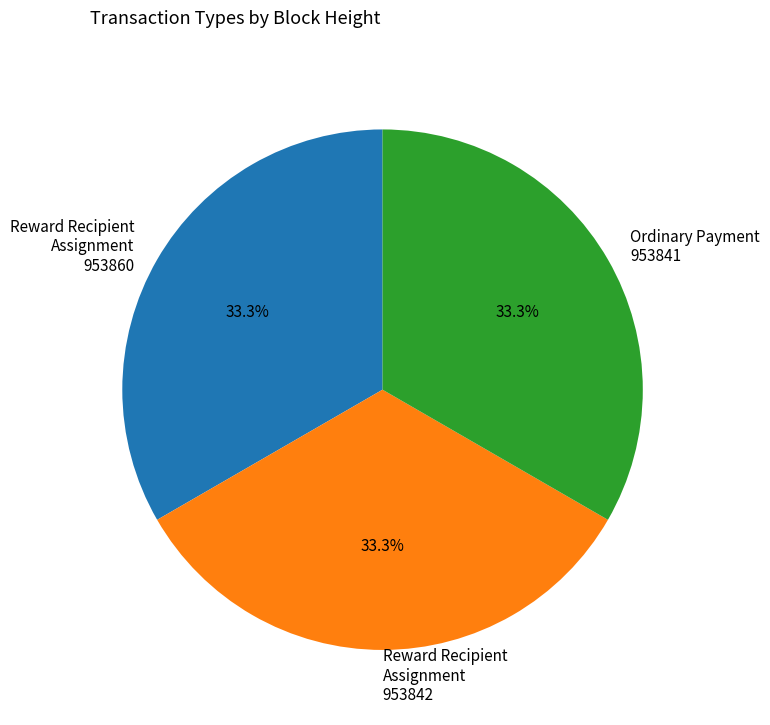

Approximately how many times larger is the value at Ordinary Payment 953841 compared to Reward Recipient Assignment 953860?

1.0